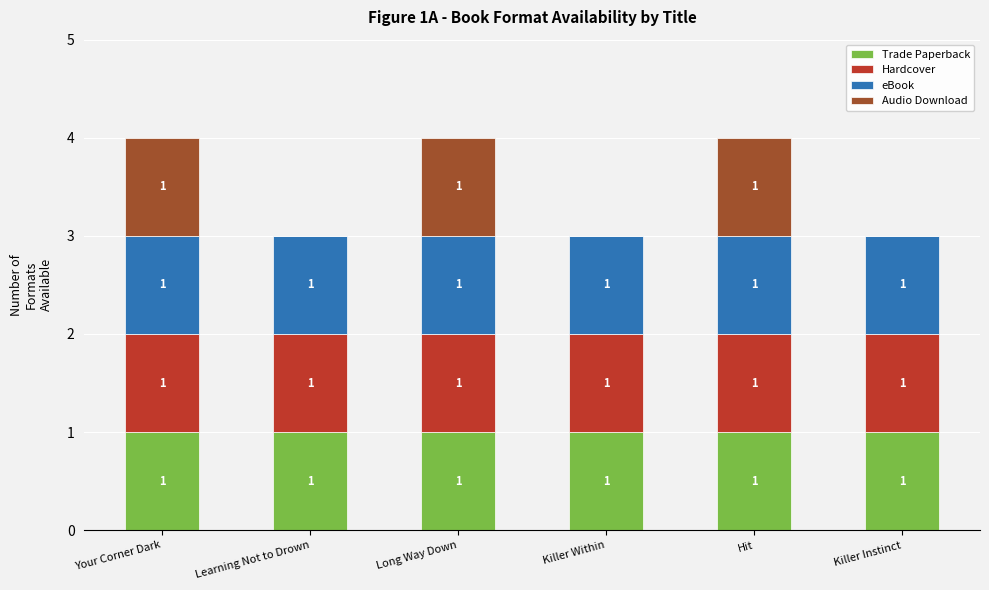

What is the total value across all series at Your Corner Dark?

4